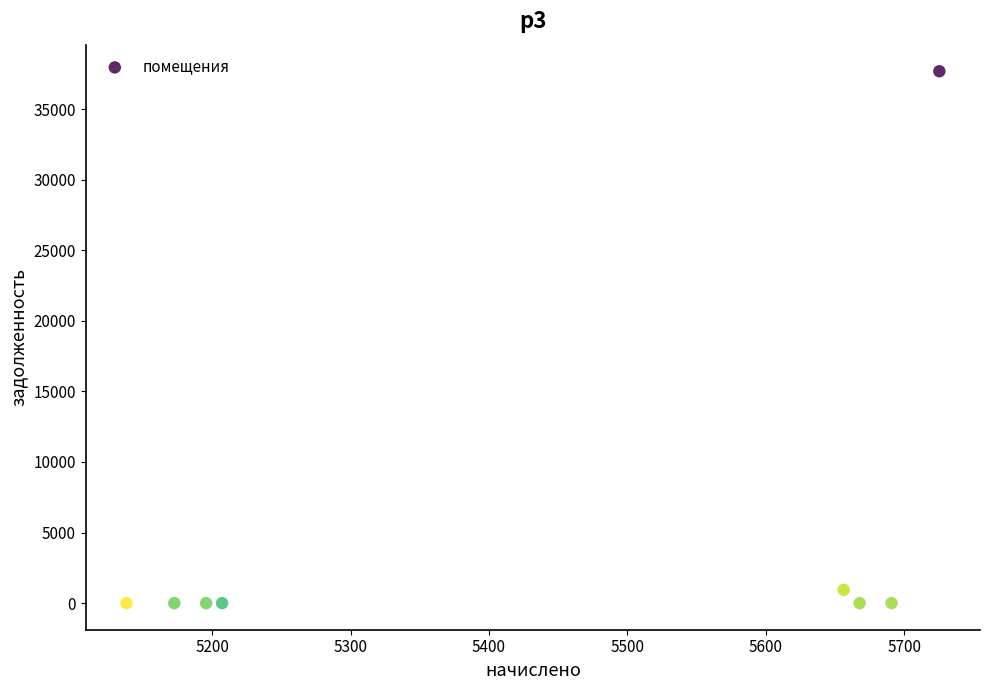

What is the average X value?

5431.7